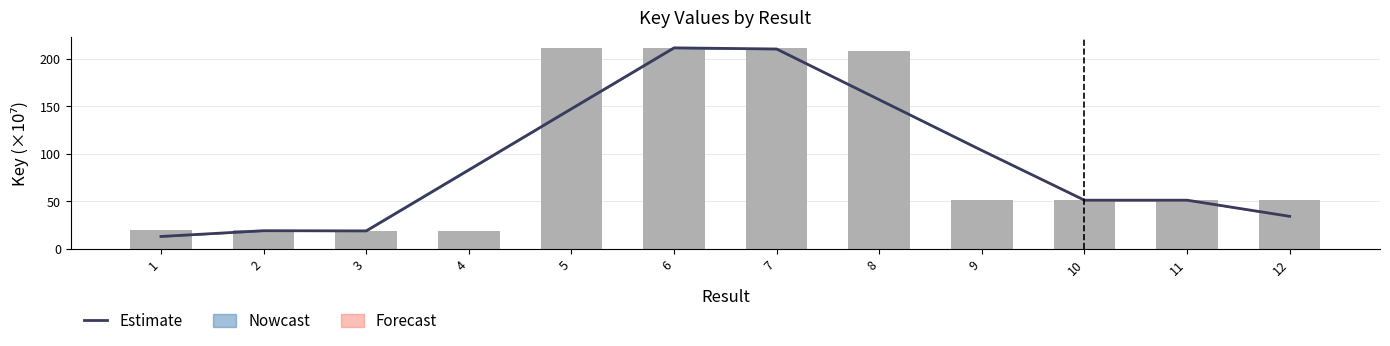

How many data points are above 83?

6